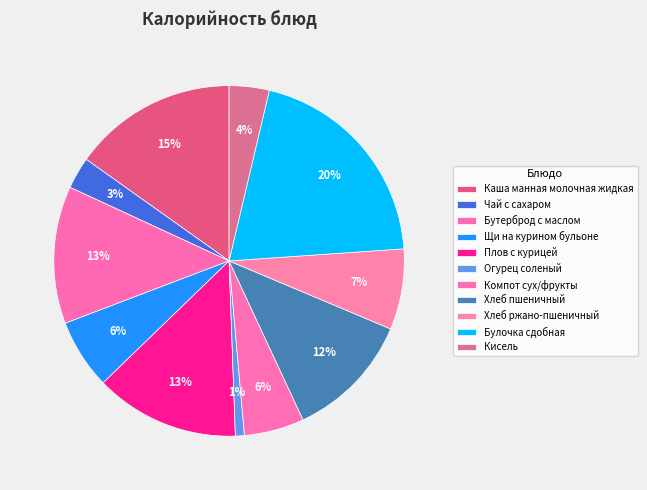

Count the number of slices in the pie.

11